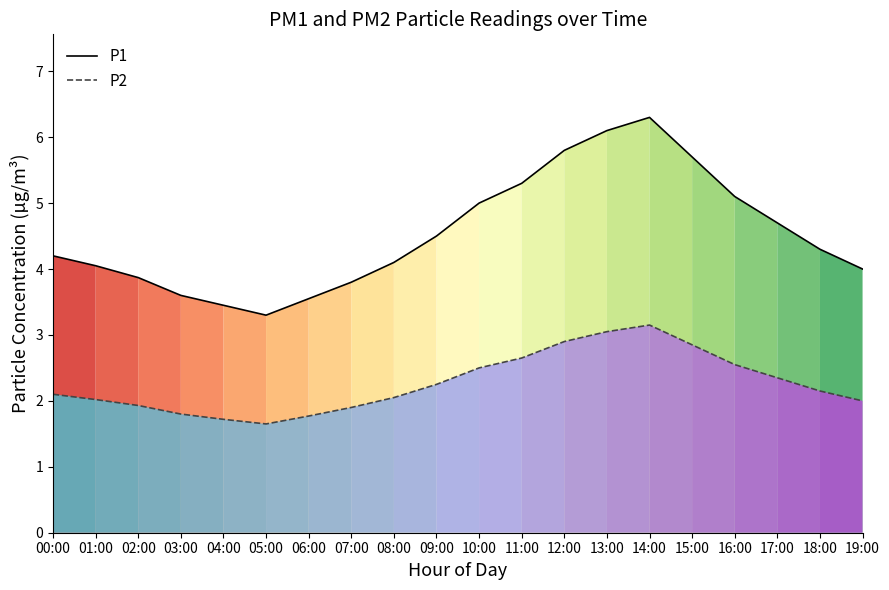

At which label does P1 reach its peak?

14:00